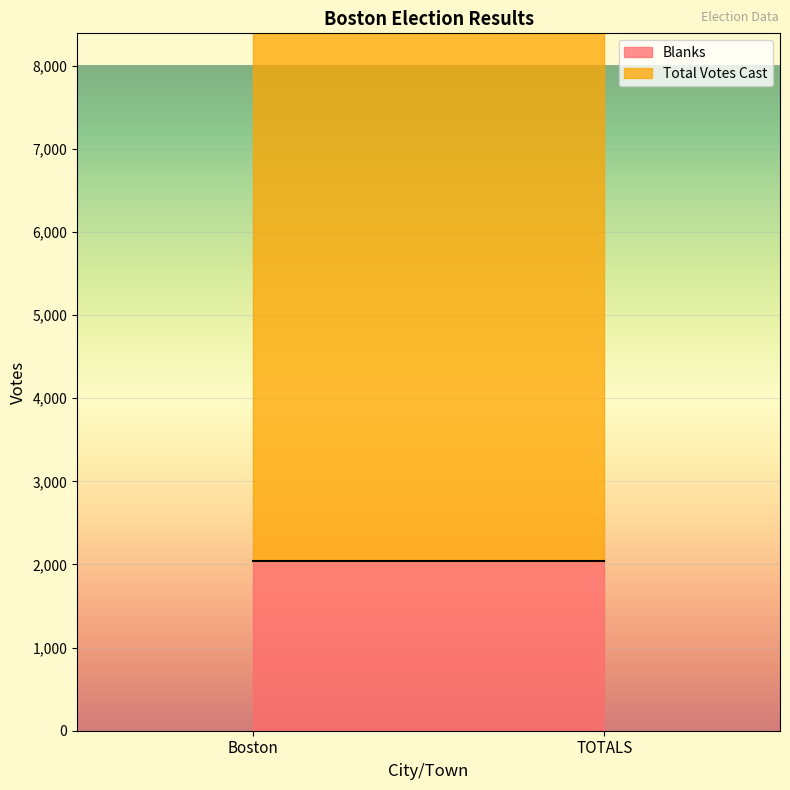

How many distinct data groups are displayed?

2